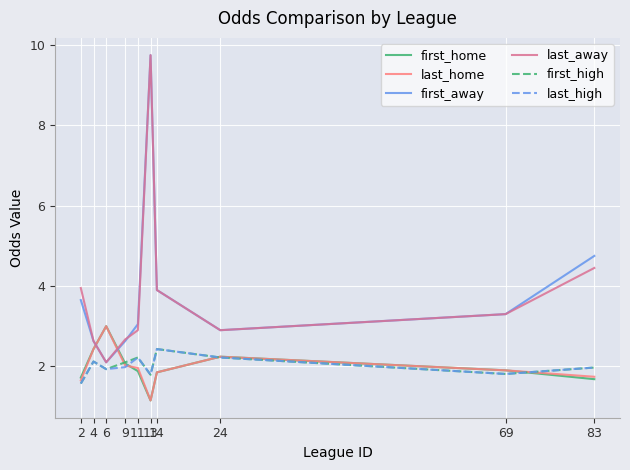

Between 9 and 13, which series saw the biggest shift?

first_away